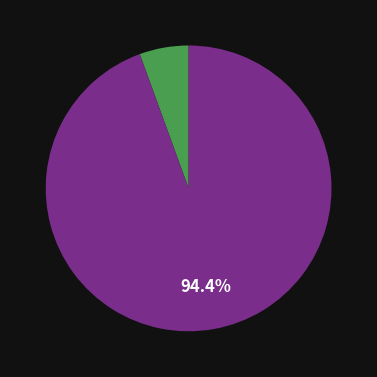

Which slice represents more than half of the pie?

Участник